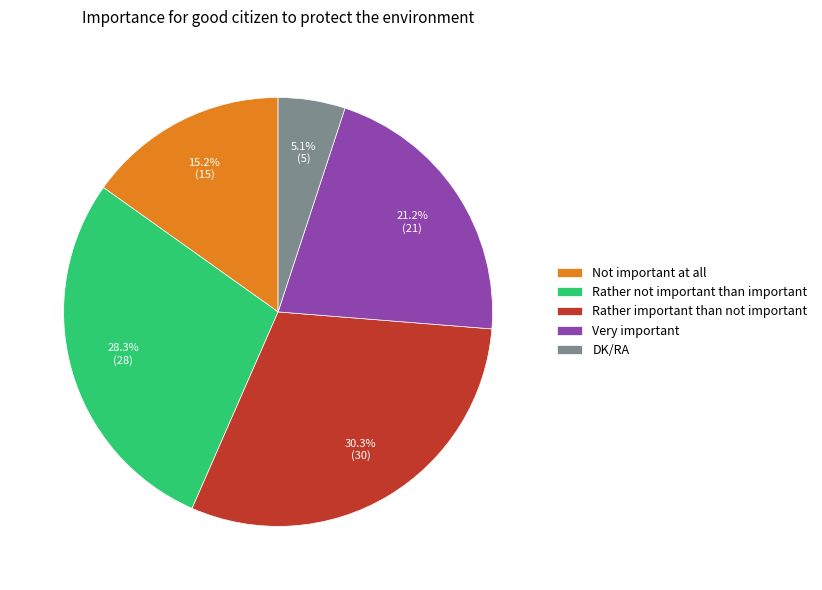

True or false: Rather important than not important accounts for 36% of the total.

False